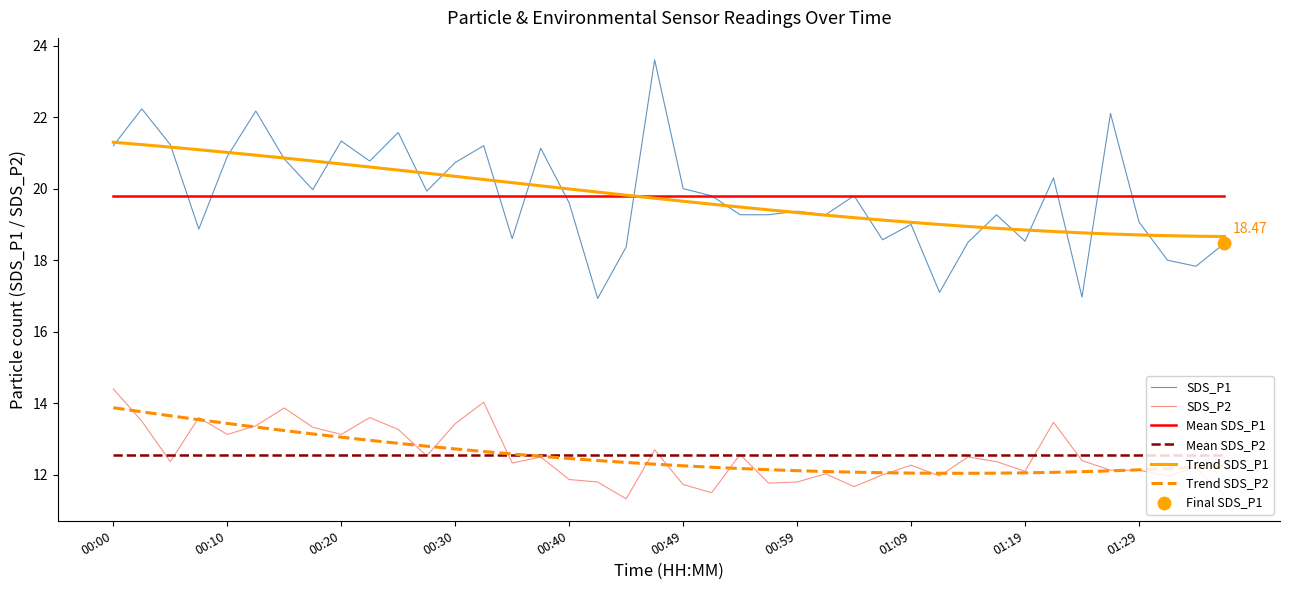

True or false: SDS_P1 and SDS_P2 intersect in this chart.

False